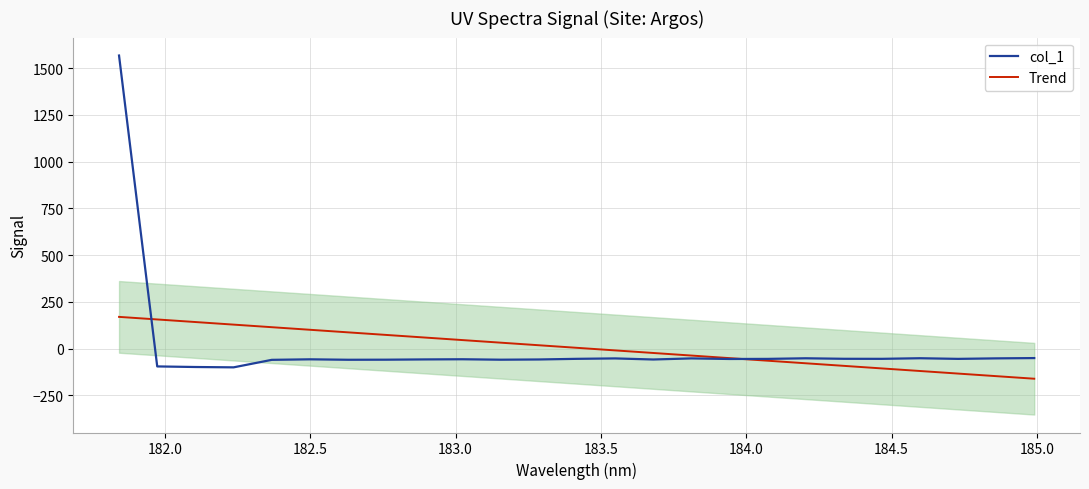

How many data points does each series have?

25